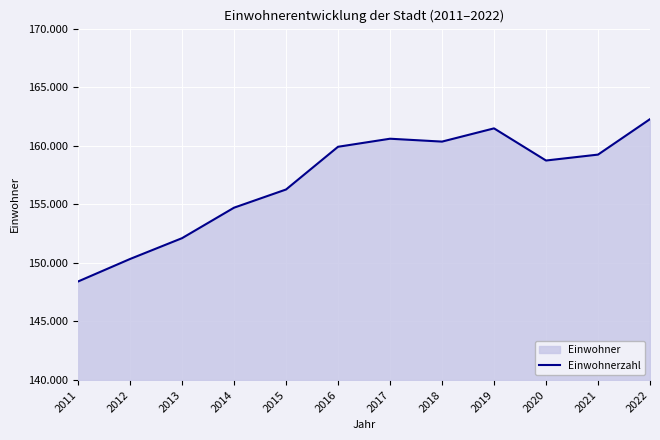

Rank the categories by value from highest to lowest.

2022, 2019, 2017, 2018, 2016, 2021, 2020, 2015, 2014, 2013, 2012, 2011